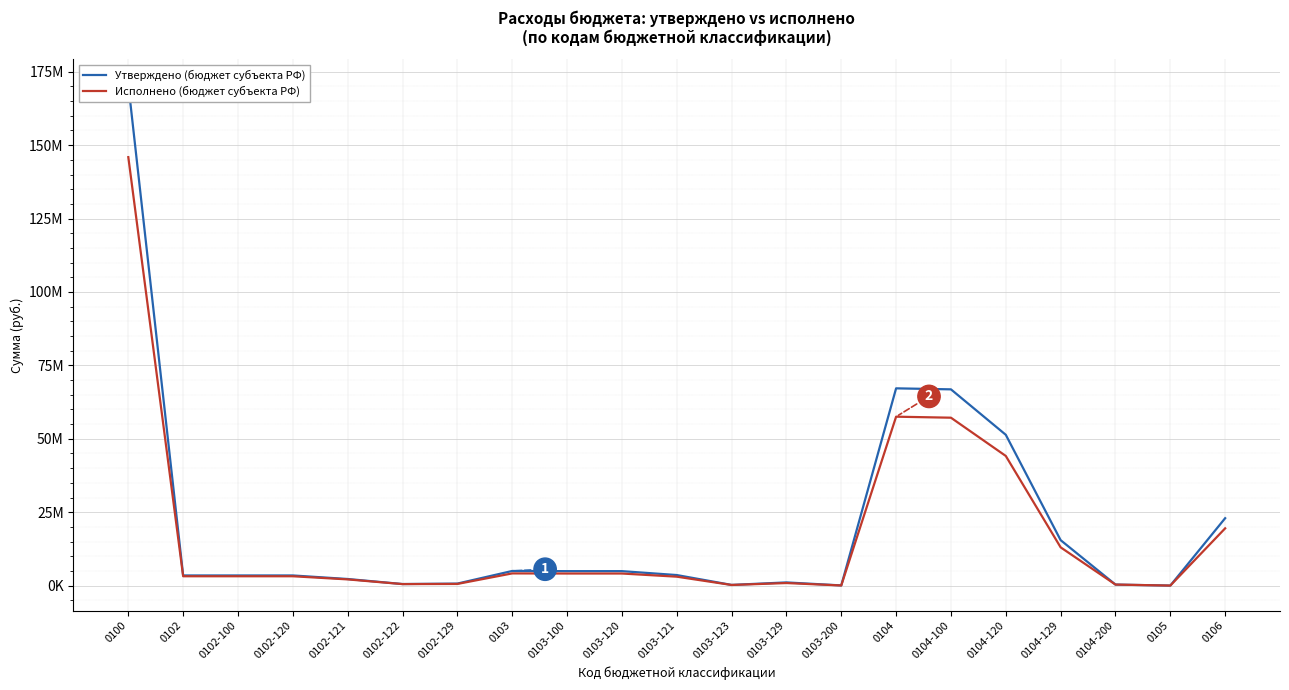

List the series in order of their peak value, lowest first.

Исполнено (бюджет субъекта РФ), Утверждено (бюджет субъекта РФ)